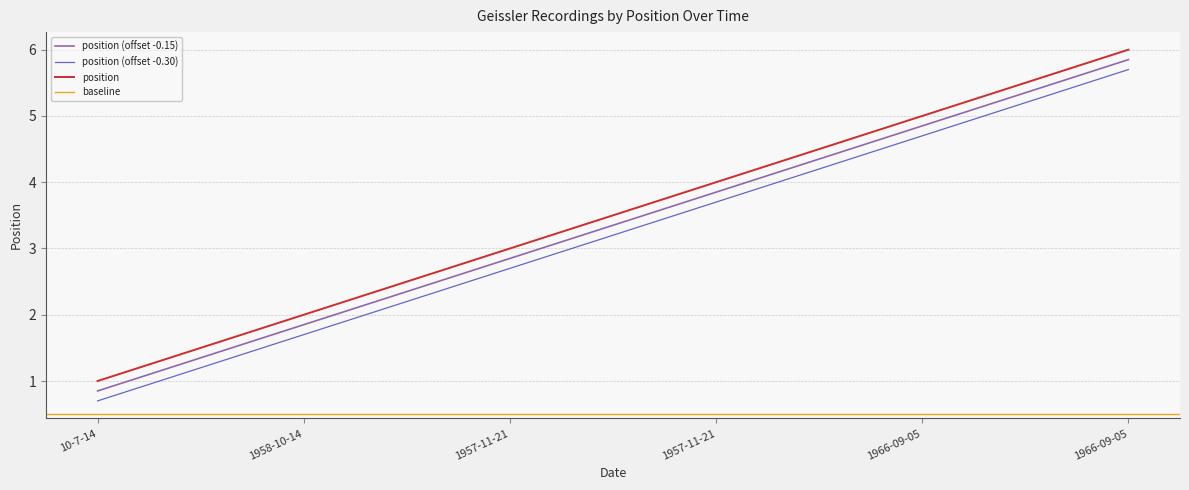

Reading left to right, what are all the values shown in this chart?

10-7-14=0.8	1958-10-14=1.9	1957-11-21=2.9	1957-11-21=3.9	1966-09-05=4.8	1966-09-05=5.8